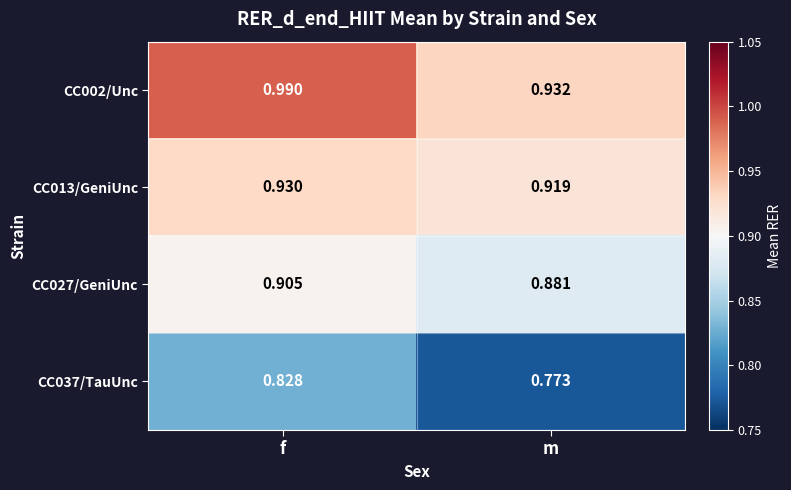

Where is CC013/GeniUnc nearest to the value 0?

m